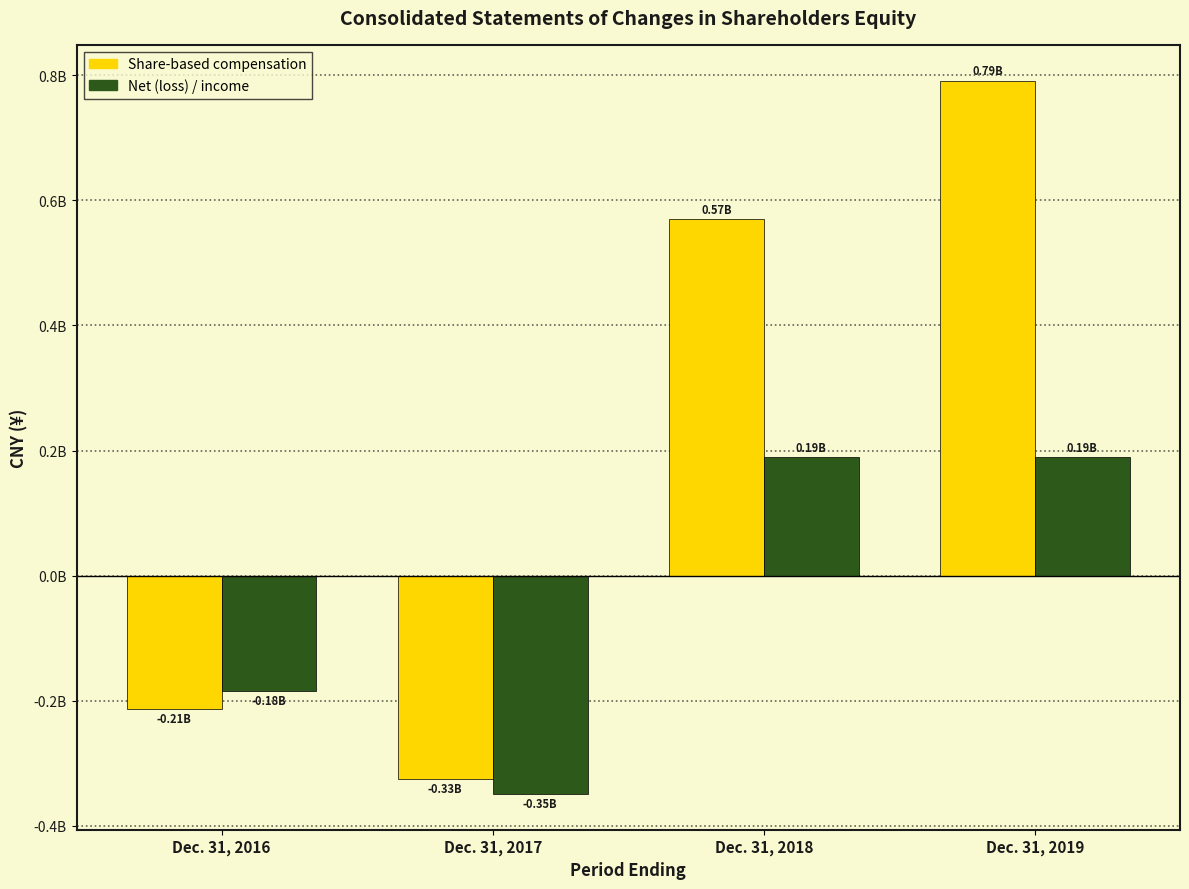

The Net (loss) / income series shows 126143380 at Dec. 31, 2019. True or false?

False